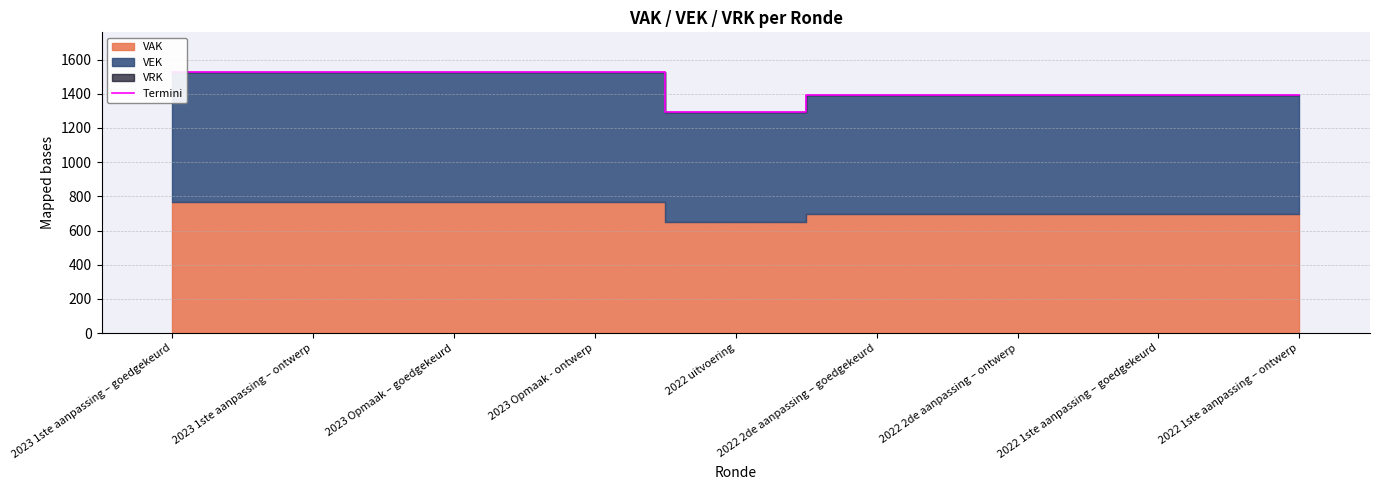

Reading right to left, what are all the values shown in this chart?

2022 1ste aanpassing – ontwerp=1390	2022 1ste aanpassing – goedgekeurd=1390	2022 2de aanpassing – ontwerp=1390	2022 2de aanpassing – goedgekeurd=1390	2022 uitvoering=1295	2023 Opmaak - ontwerp=1530	2023 Opmaak – goedgekeurd=1530	2023 1ste aanpassing – ontwerp=1530	2023 1ste aanpassing – goedgekeurd=1530